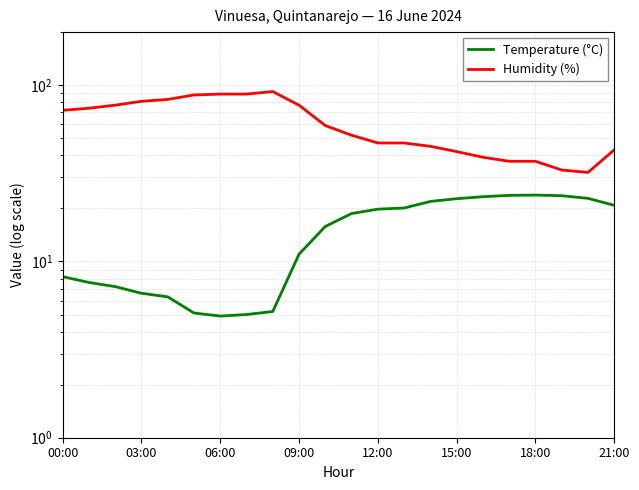

In Temperature (°C), how many points are higher than both neighbors (excluding endpoints)?

1